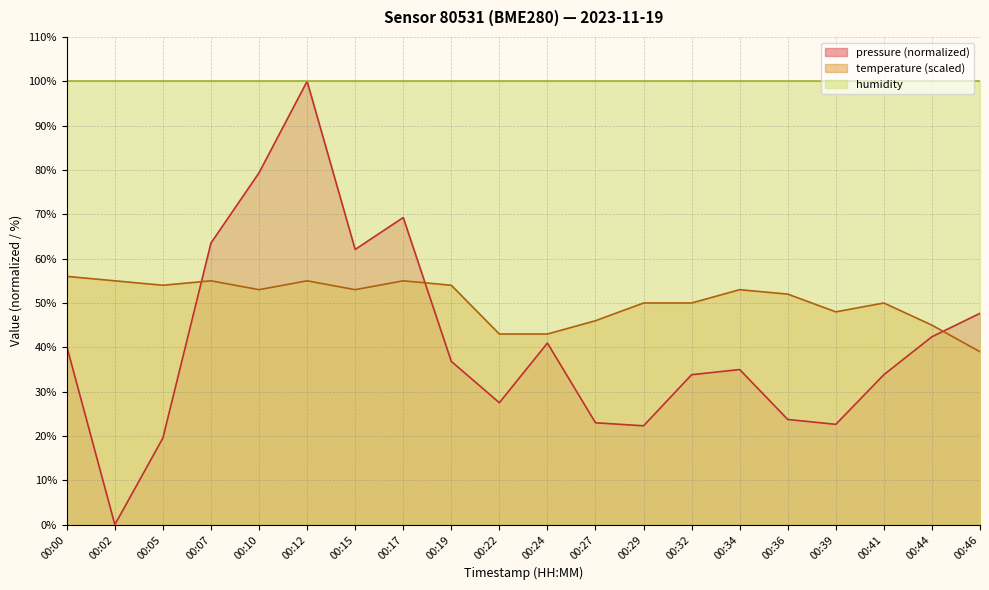

Which category has the highest value in the temperature series?

00:00